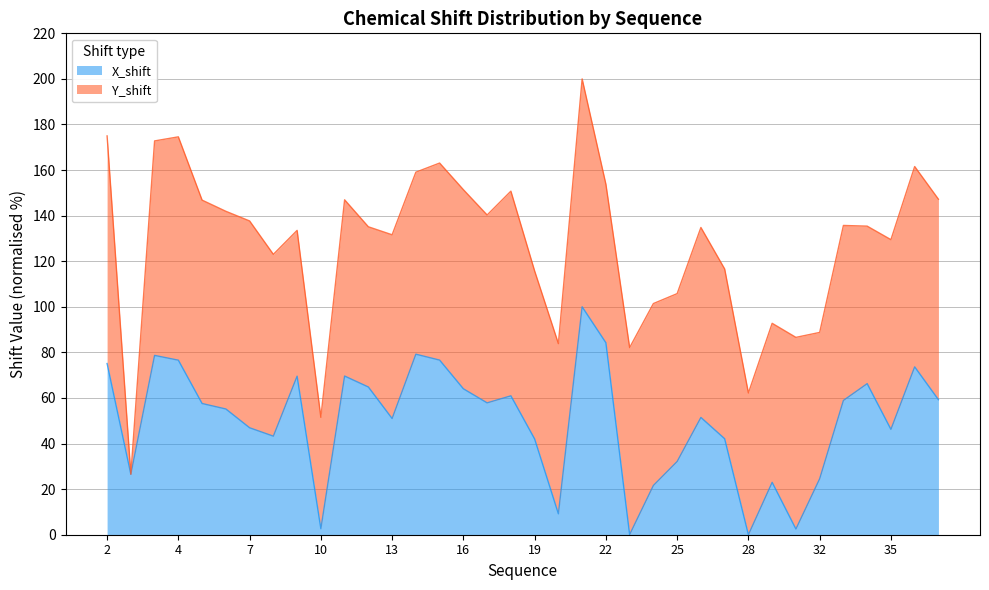

What is the change in value from 9 to 19?

-27.5